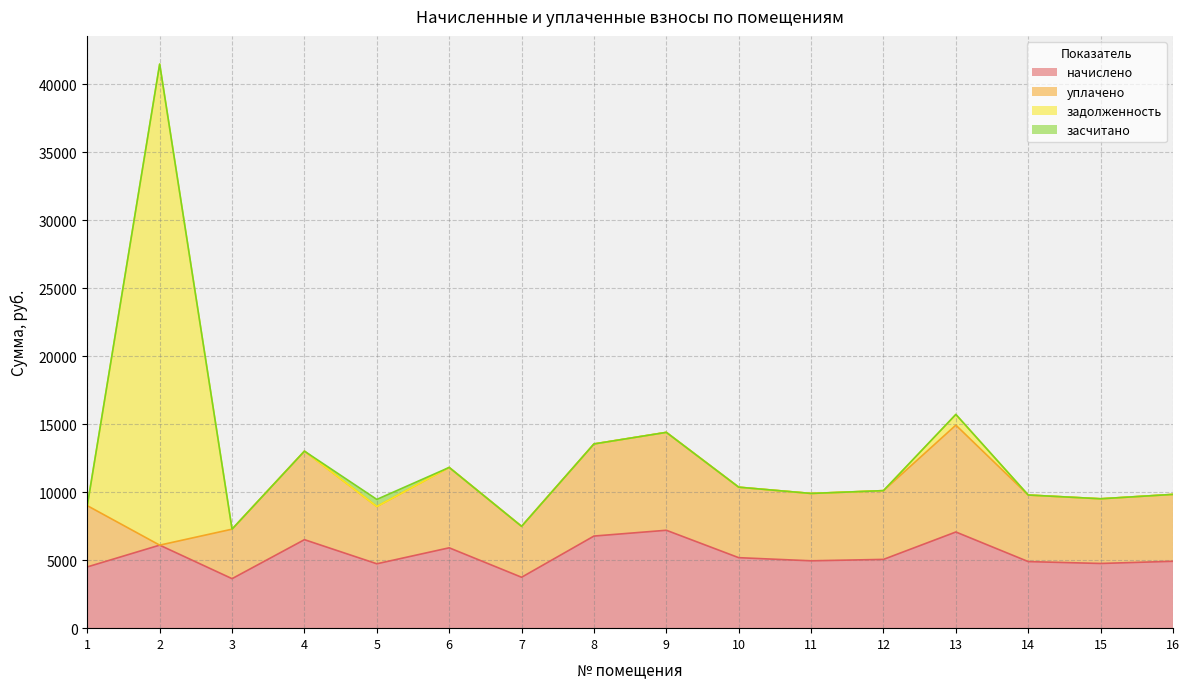

True or false: уплачено and задолженность cross at least once.

True